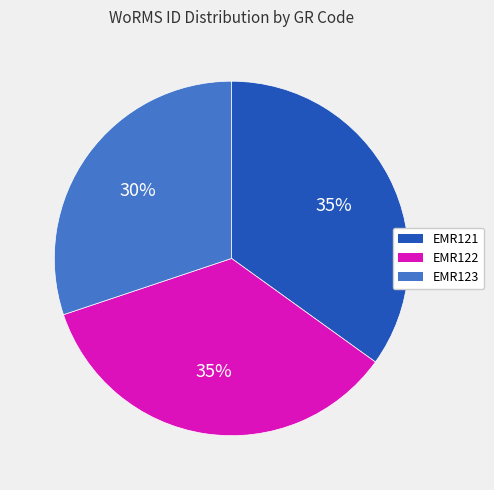

Count the number of slices in the pie.

3